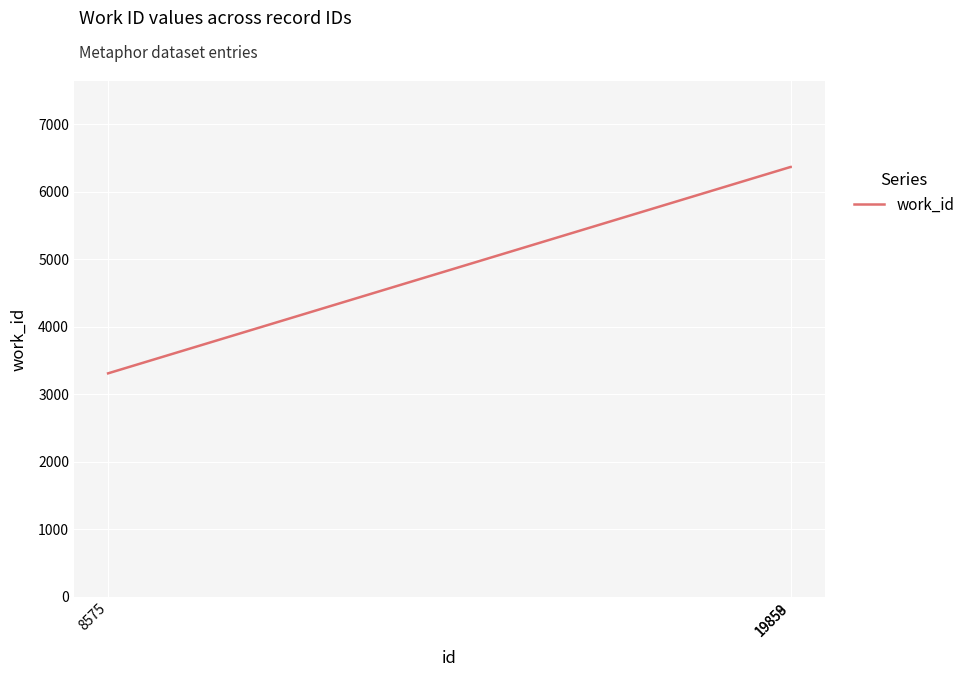

What is the maximum value shown in the chart?

6366